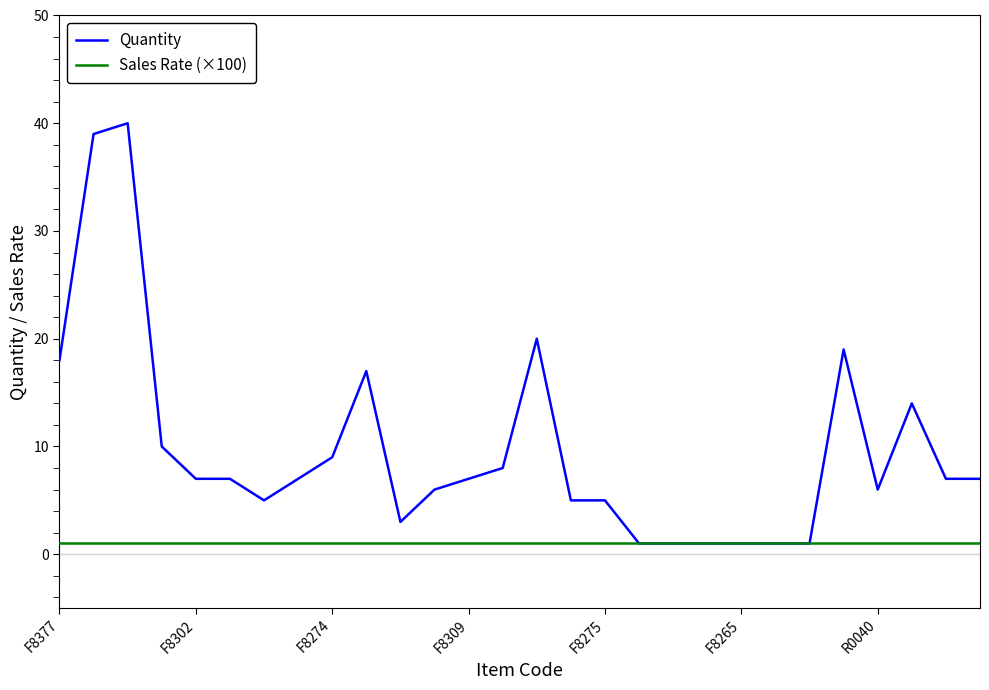

List the series in order of their peak value, highest first.

Quantity, Sales Rate (×100)